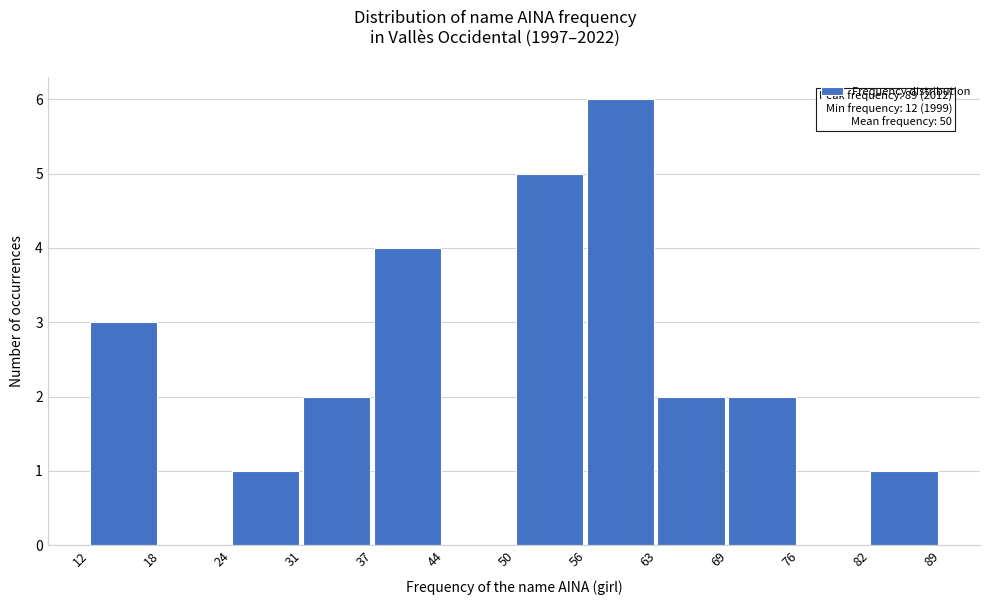

Reading left to right, transcribe all the data shown in this chart.

12=3	18=0	24=1	31=2	37=4	44=0	50=5	56=6	63=2	69=2	76=0	82=1